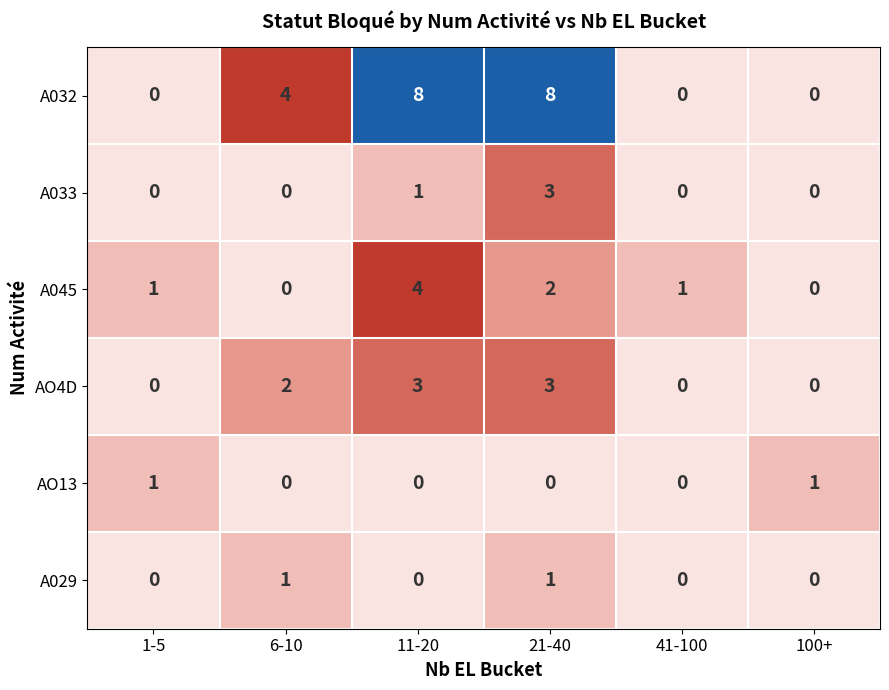

Count the A032 values in the range 0 to 8.

6